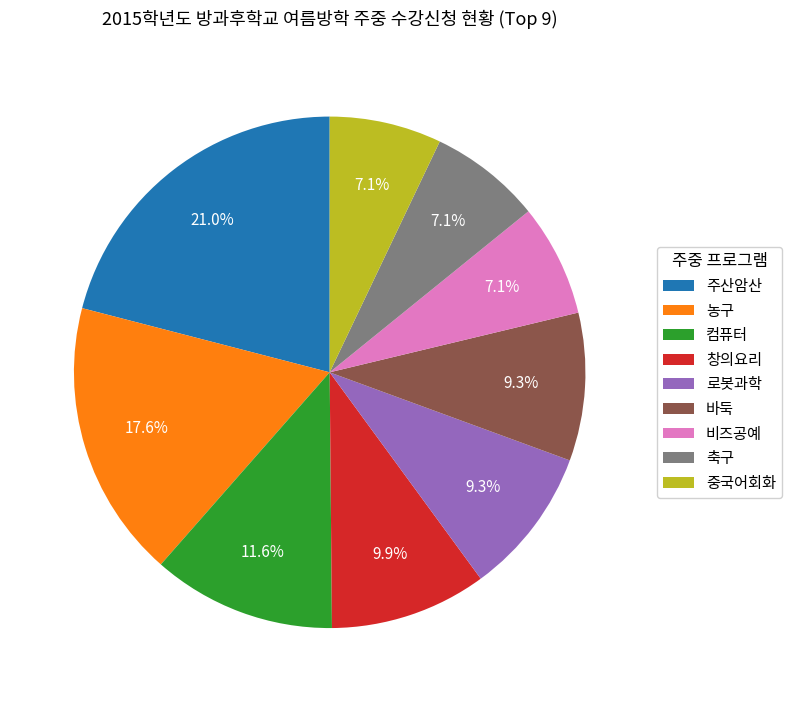

To the nearest percent, what is the combined percentage of 축구 and 바둑?

16%